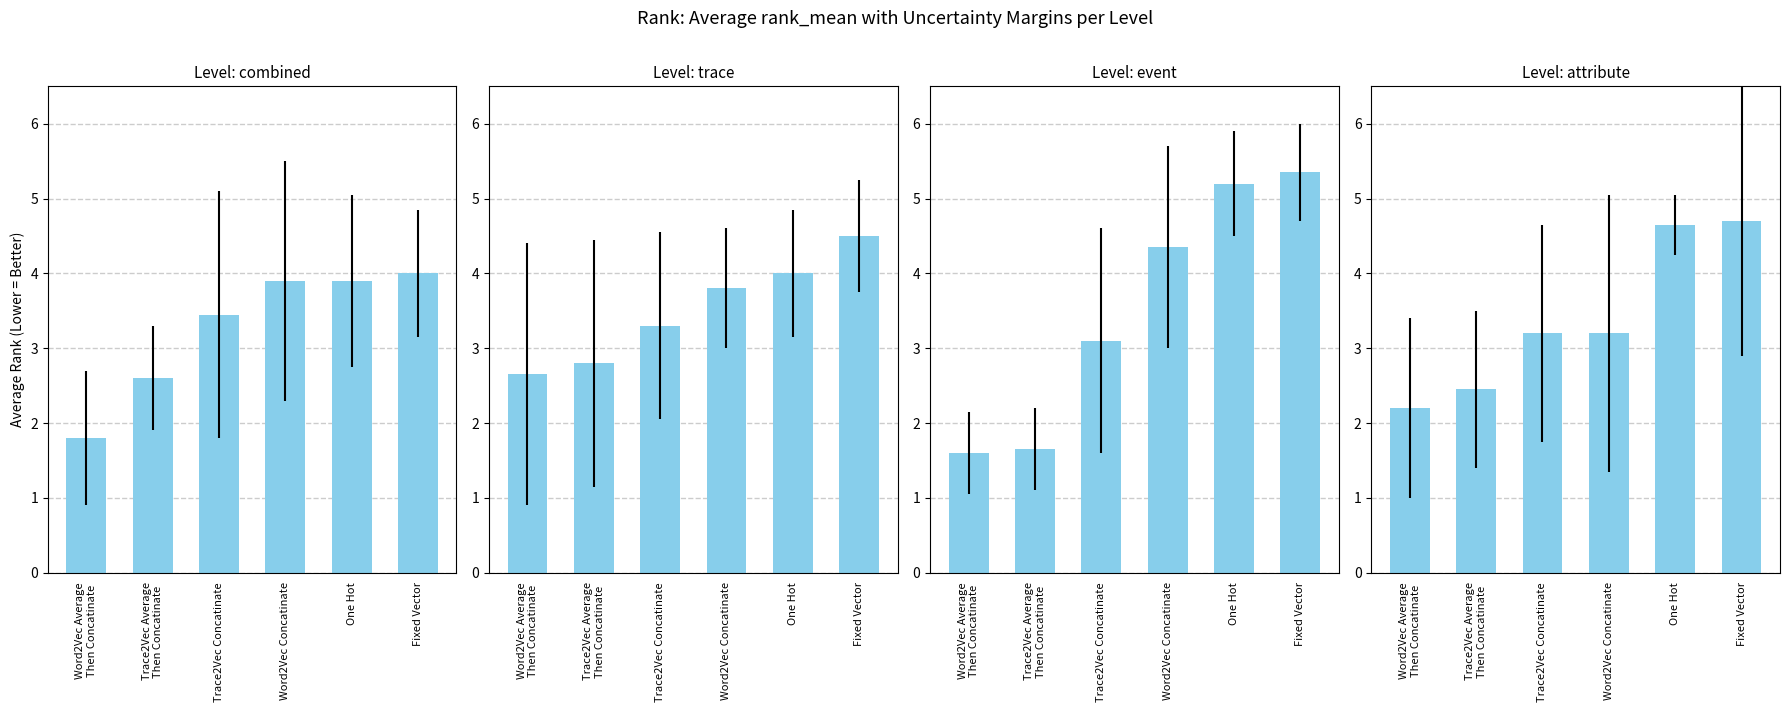

Is it true that 後期計 equals 1.4 at Word2Vec Average
Then Concatinate?

False